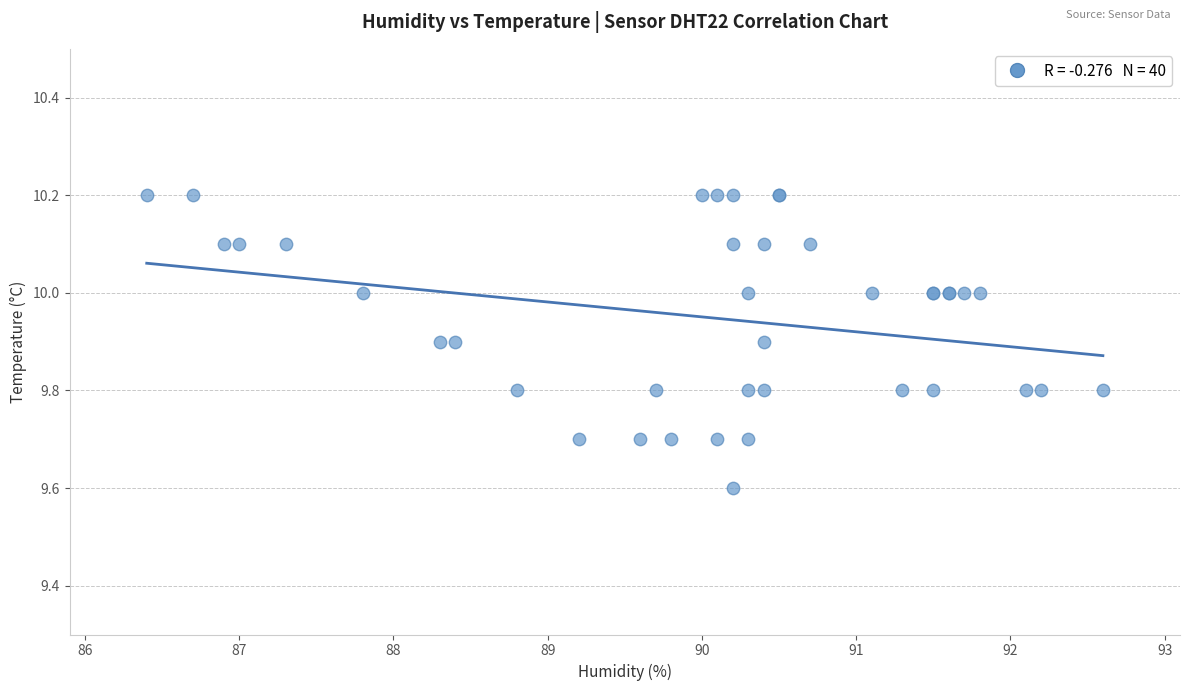

What Y value in the scatter plot is closest to 9?

9.6